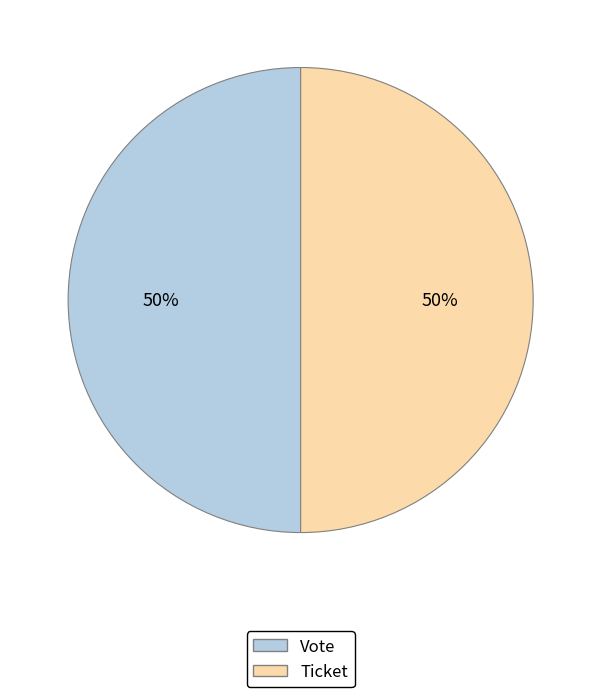

What percentage is the Ticket slice, to the nearest percent?

50%